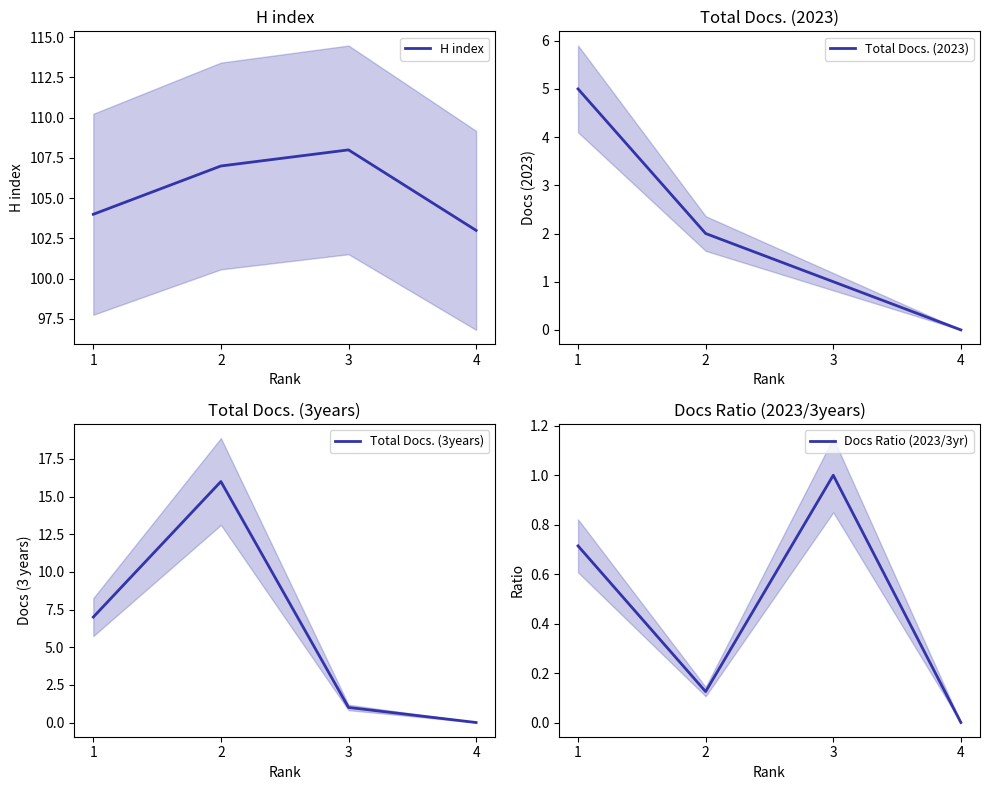

Count the Total Docs. (2023) values in the range 1 to 5.

3